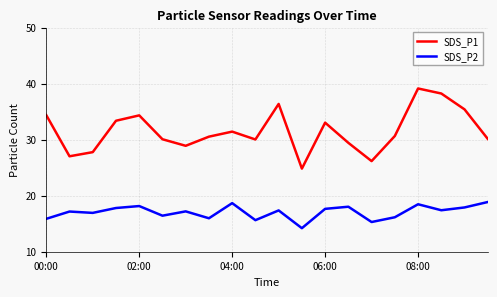

What is the greatest value displayed?

39.1